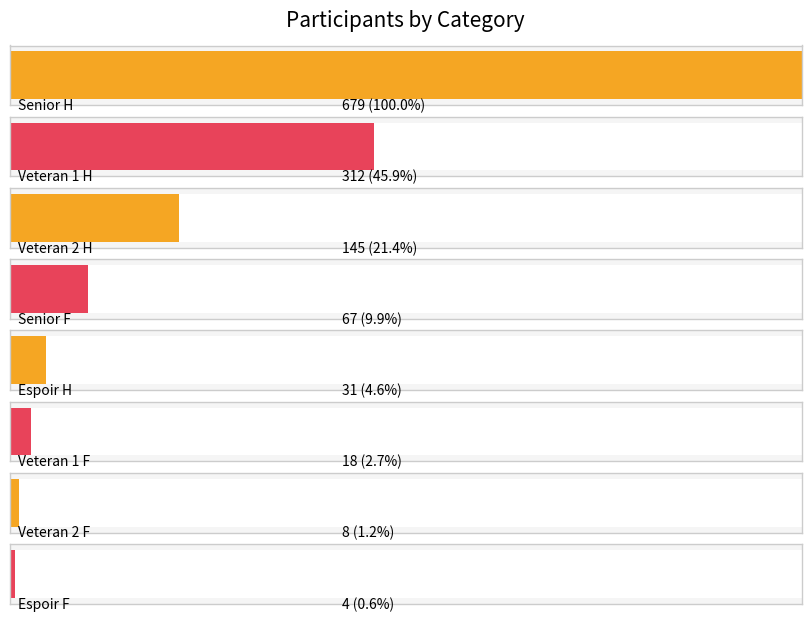

The value at Espoir F is 6. True or false?

False